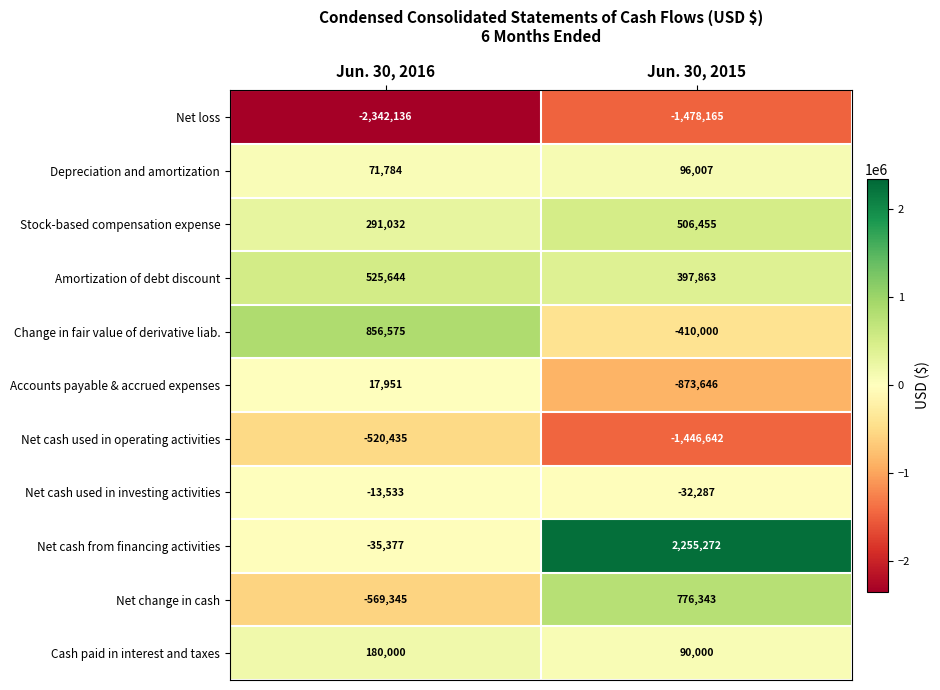

What is the maximum value shown in the chart?

2255272